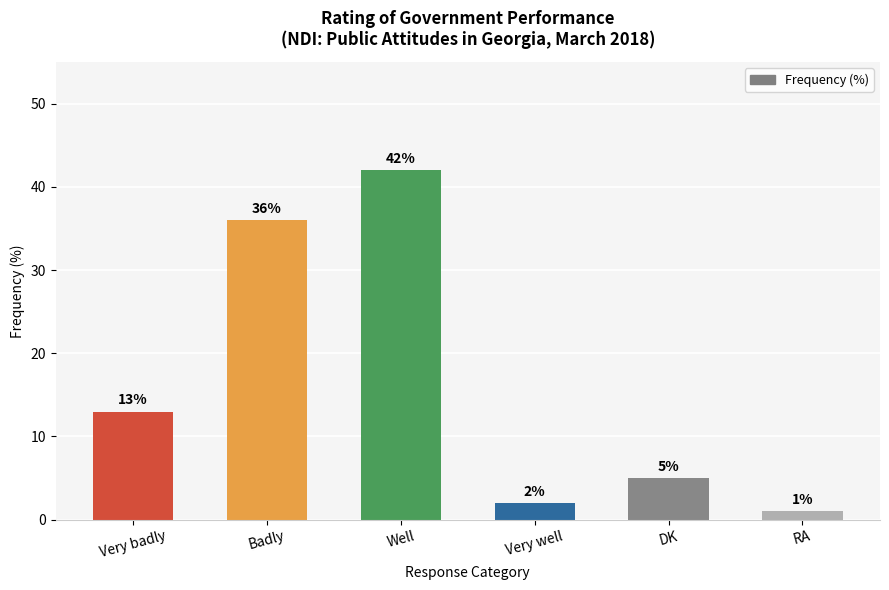

What is the ratio of the value at Very badly to the value at RA?

13.0